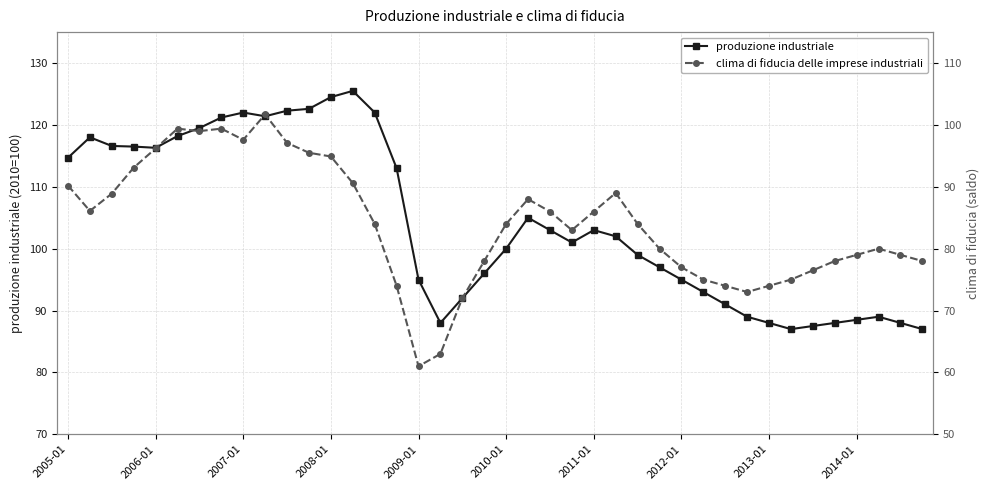

What is the highest value of the produzione industriale series?

125.5